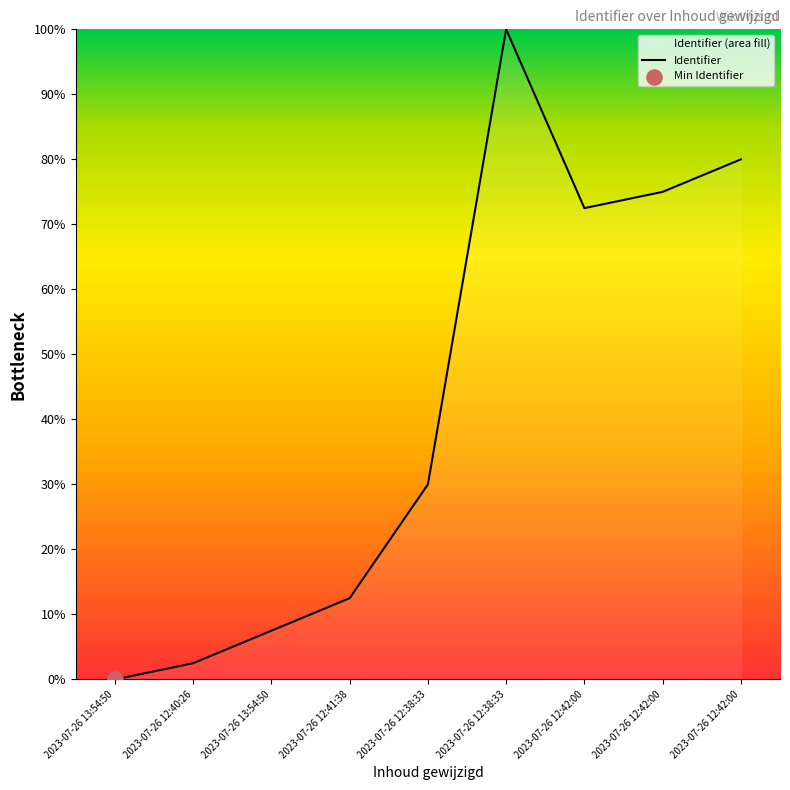

What is the ratio of the value at 2023-07-26 12:38:33 to the value at 2023-07-26 12:42:00?

0.4